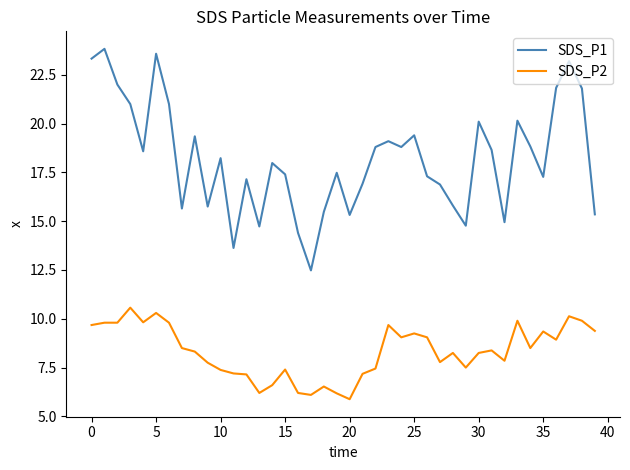

Rank the series by their maximum value, from highest to lowest.

SDS_P1, SDS_P2